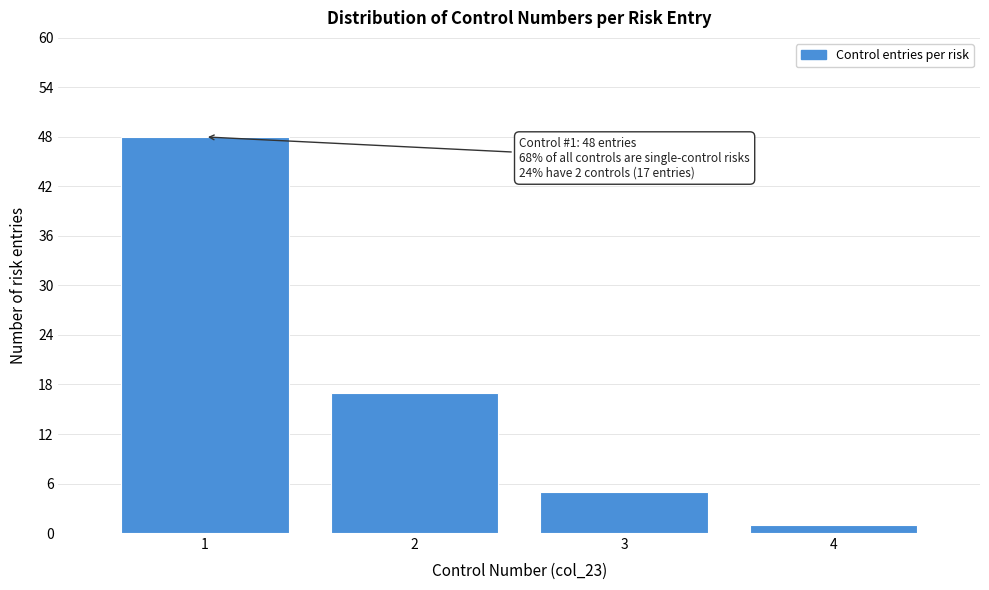

Over which range of the x-axis is the bar tallest?

0.5 to 1.5